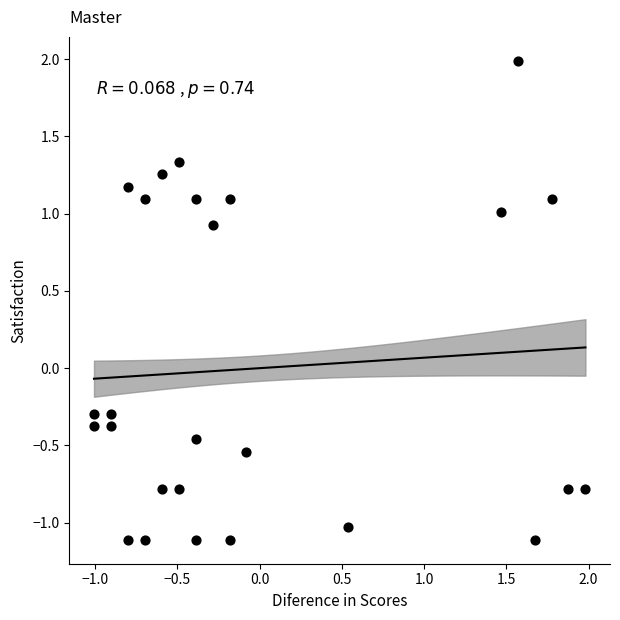

What is the range of Y values (max minus min)?

3.1